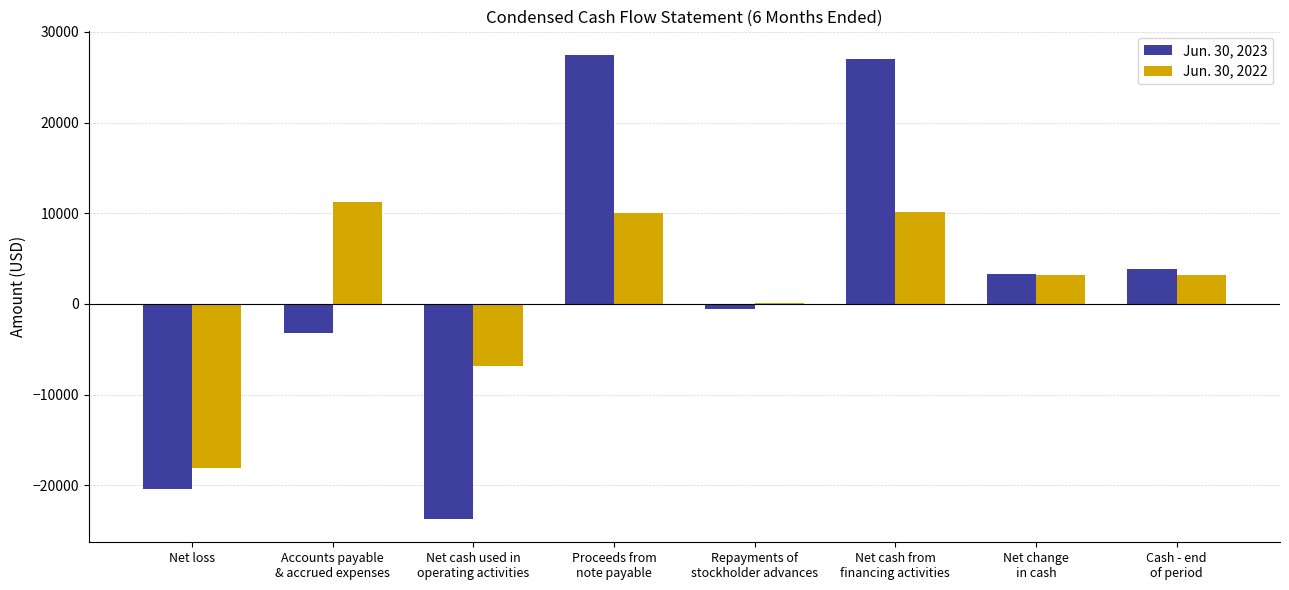

How many distinct data groups are displayed?

2